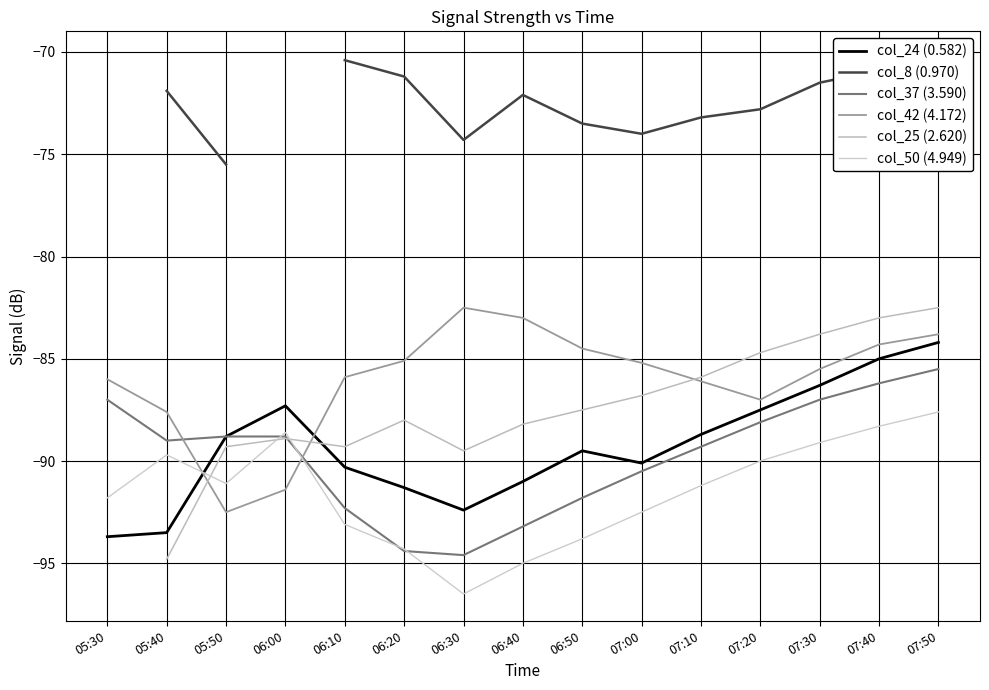

At which category does col_25 (2.620) reach its first local peak?

06:00